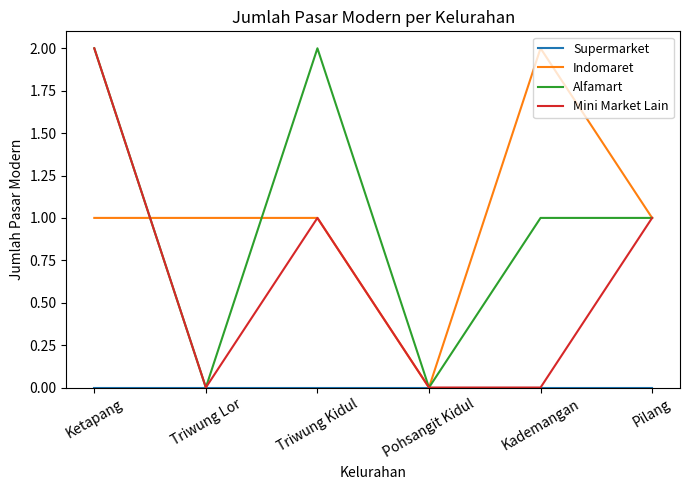

Is the value of Alfamart at Pohsangit Kidul greater than the value of Indomaret at Kademangan?

No